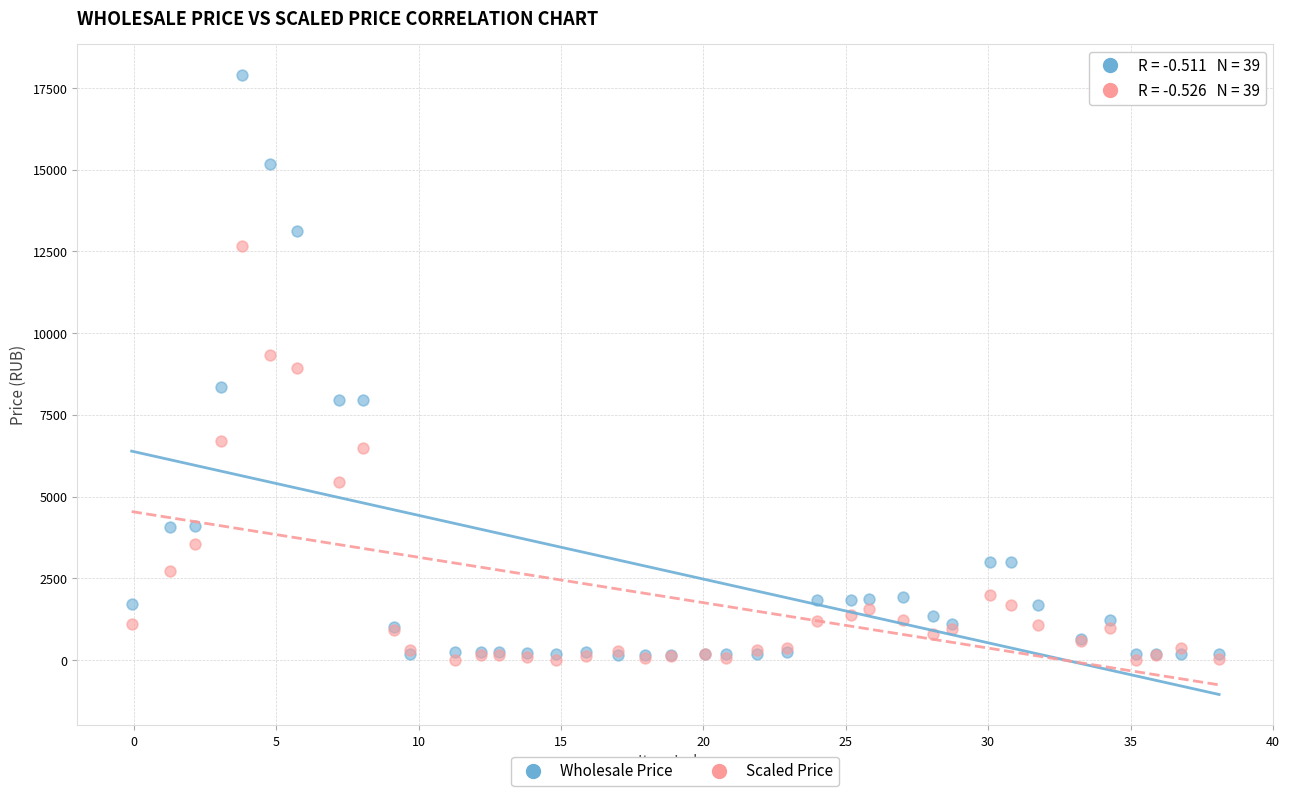

What are all the series names shown in the legend?

Wholesale Price, Scaled Price